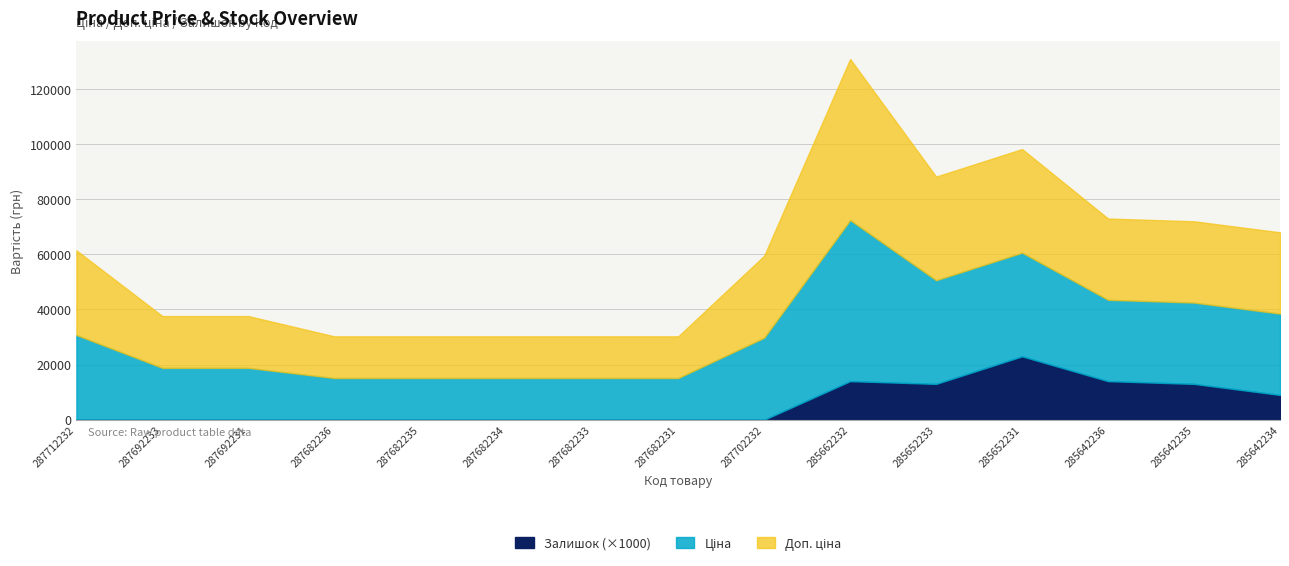

Reading right to left, extract all data points from this chart.

Ціна: 285642234=29491.5	285642235=29491.5	285642236=29491.5	285652231=37593.6	285652233=37593.6	285662232=58426.5	287702232=29747.2	287682231=15120.0	287682233=15120.0	287682234=15120.0	287682235=15120.0	287682236=15120.0	287692231=18796.8	287692233=18796.8	287712232=30717.1
Доп. ціна: 285642234=29491.5	285642235=29491.5	285642236=29491.5	285652231=37593.6	285652233=37593.6	285662232=58426.5	287702232=29747.2	287682231=15120.0	287682233=15120.0	287682234=15120.0	287682235=15120.0	287682236=15120.0	287692231=18796.8	287692233=18796.8	287712232=30717.1
Залишок: 285642234=9.0	285642235=13.0	285642236=14.0	285652231=23.0	285652233=13.0	285662232=14.0	287702232=0.0	287682231=0.0	287682233=0.0	287682234=0.0	287682235=0.0	287682236=0.0	287692231=0.0	287692233=0.0	287712232=0.0